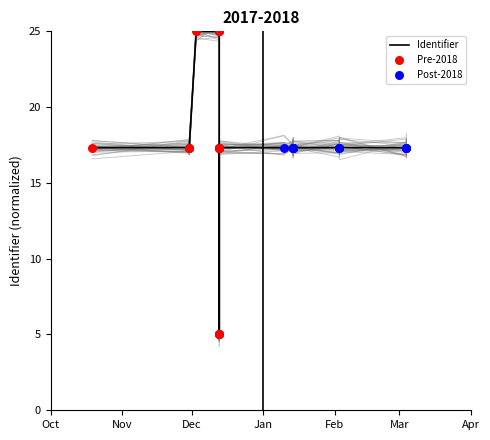

What is the ratio of the value at 2017-12-13 to the value at 2018-01-14?

0.3